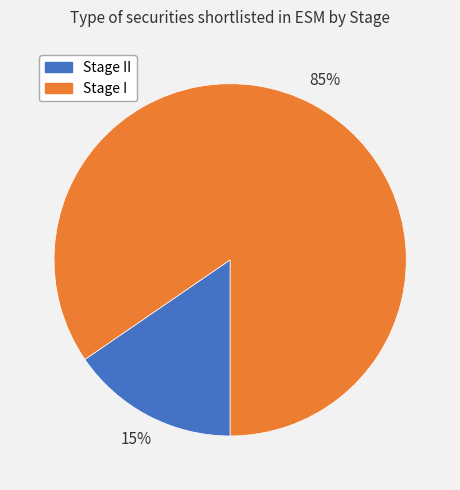

Is there a majority slice in this chart?

Yes